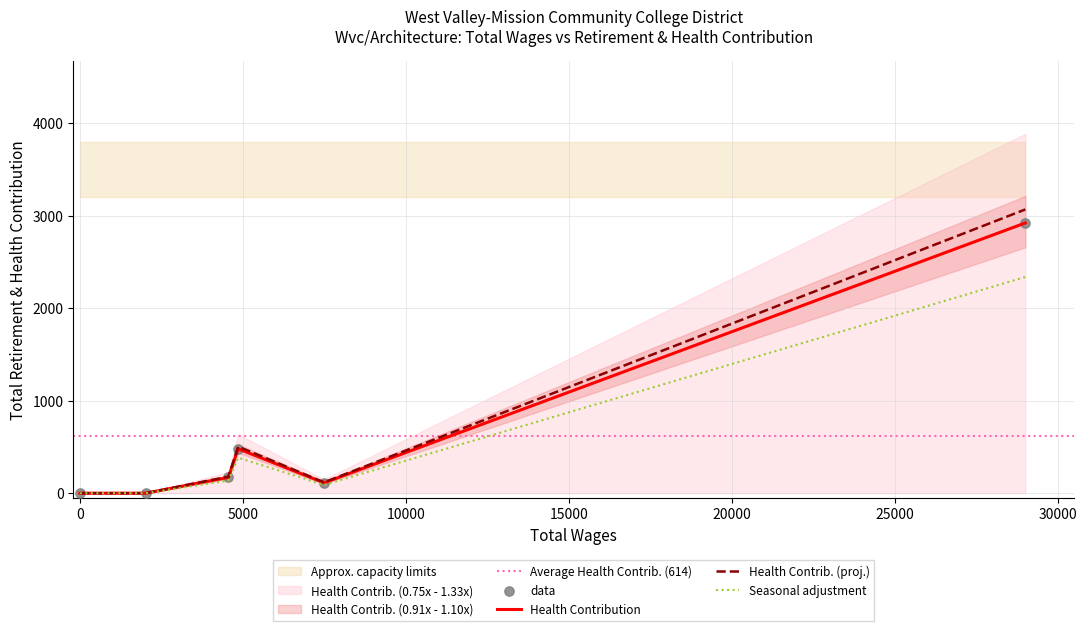

Between 2021 and 28988, which is larger?

28988